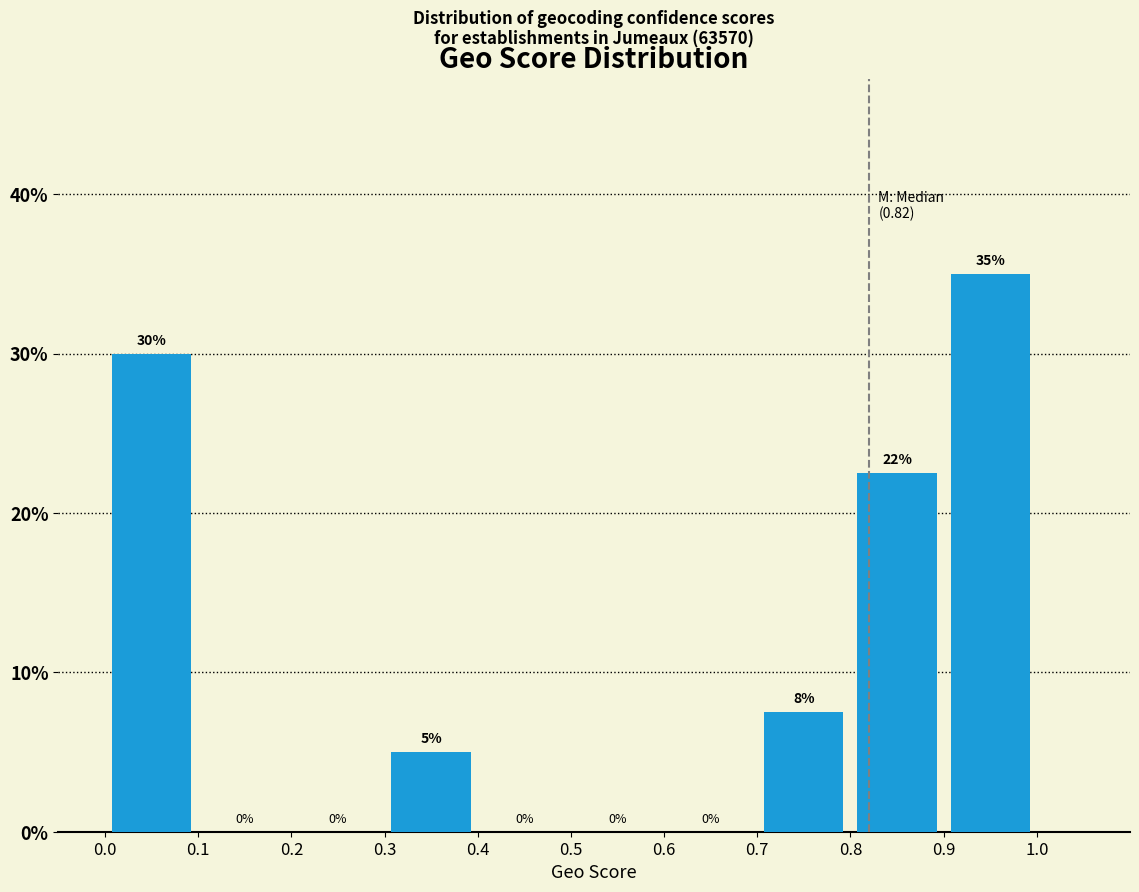

Over which range of the x-axis is the bar tallest?

0.9 to 1.0